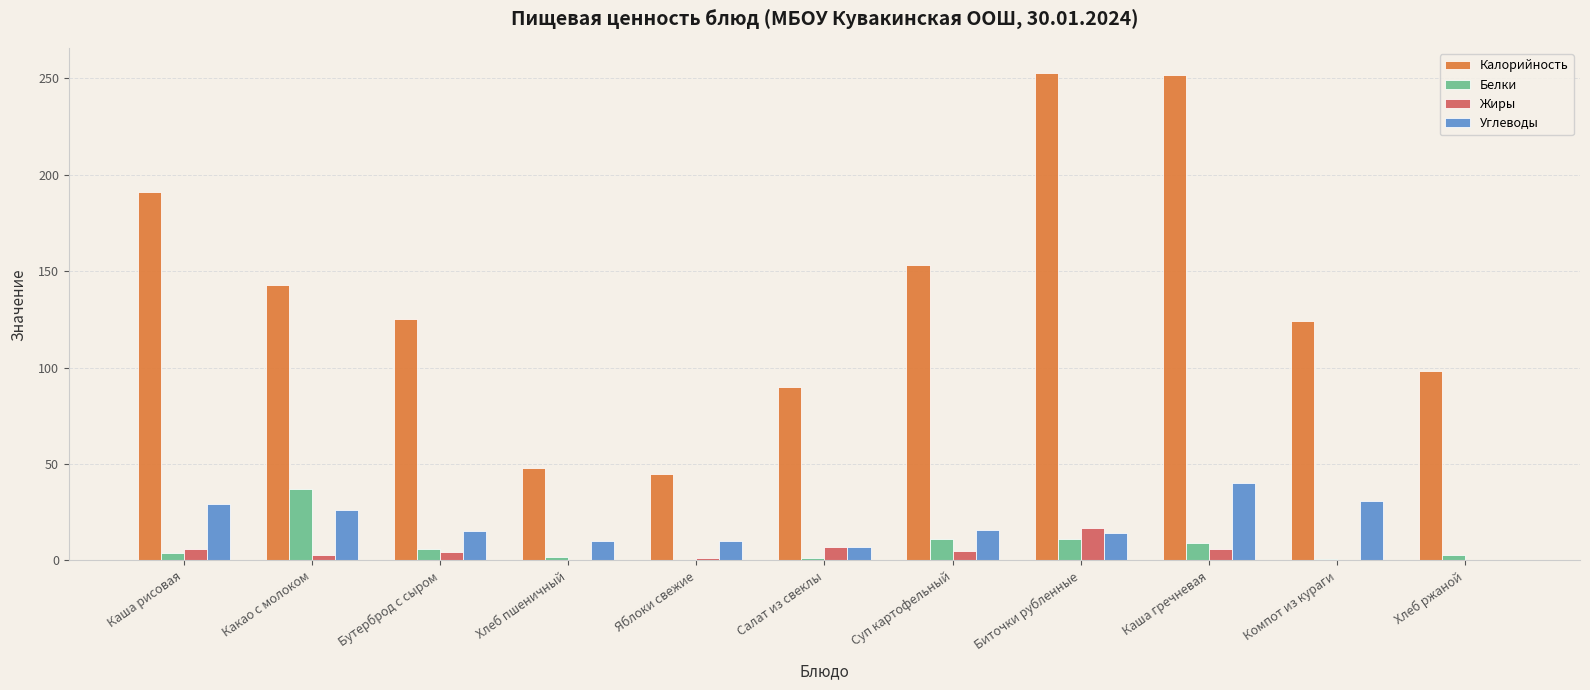

What is the sum of the Углеводы values at Салат из свеклы and Какао с молоком?

32.9